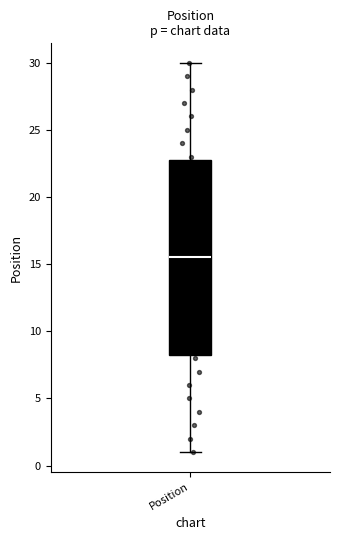

Transcribe this box plot: give where the median line is, the range the box spans, and where the two whiskers end, as read against the y-axis. The values are not printed on the chart, so give them approximately, as read against the axis.

median 15.5, box 8.5 to 23.0, whiskers 1.0 to 30.0